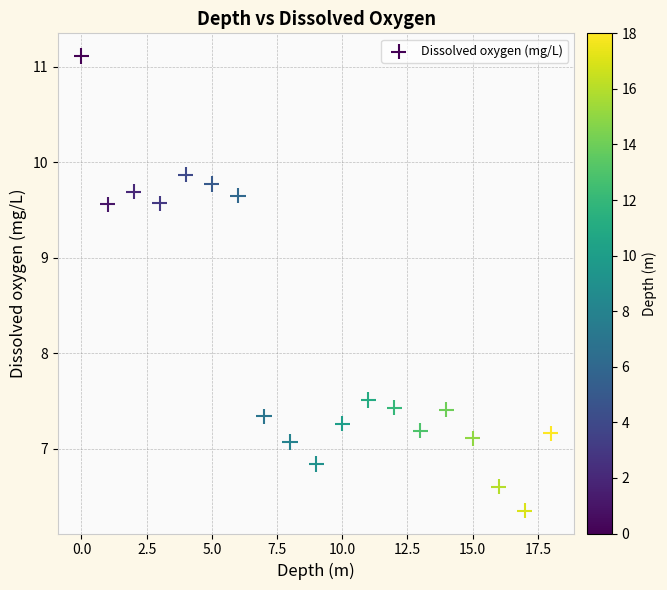

What is the range of Y values (max minus min)?

4.8